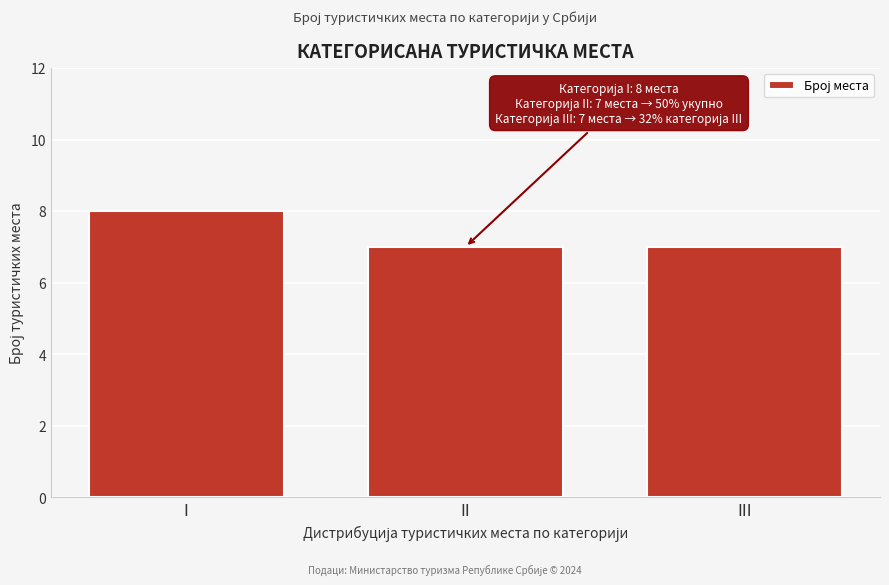

Reading right to left, transcribe all the data shown in this chart.

7	7	8